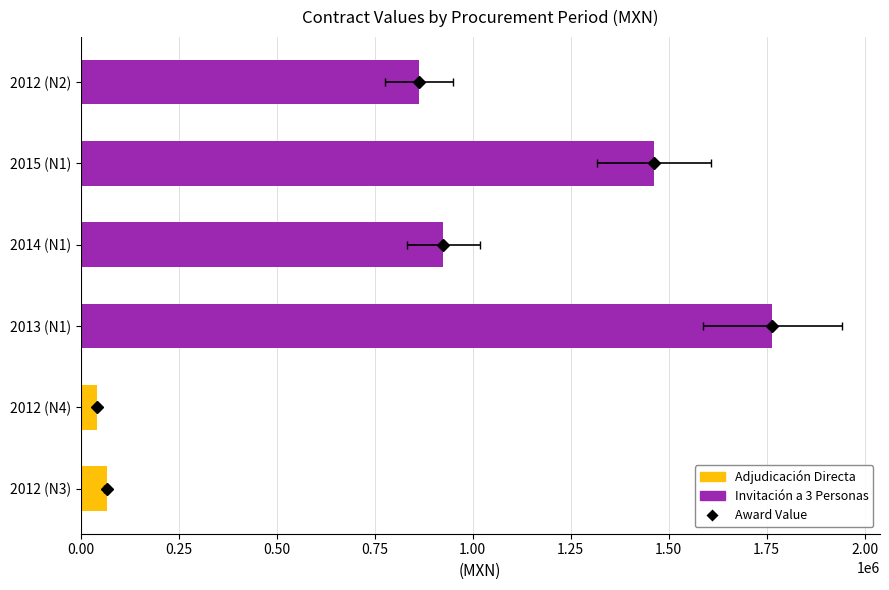

What is the ratio of the value at 2012 (N2) to the value at 2015 (N1)?

0.6